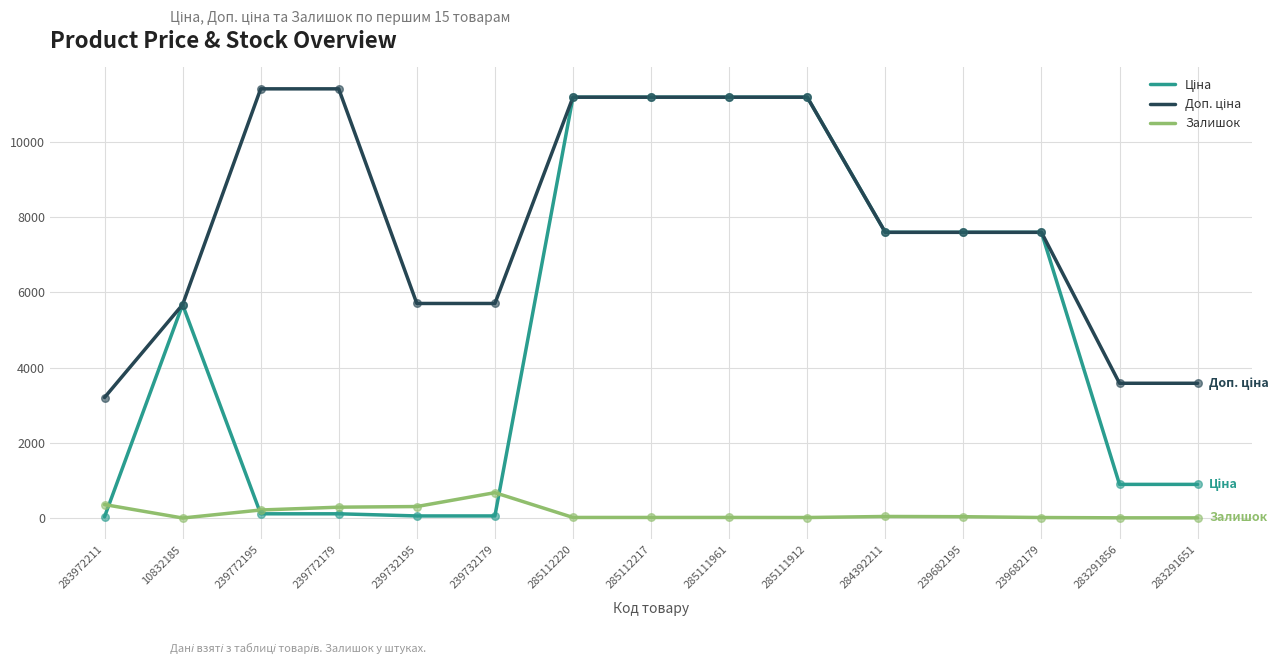

At how many categories does at least one series exceed 5905?

9